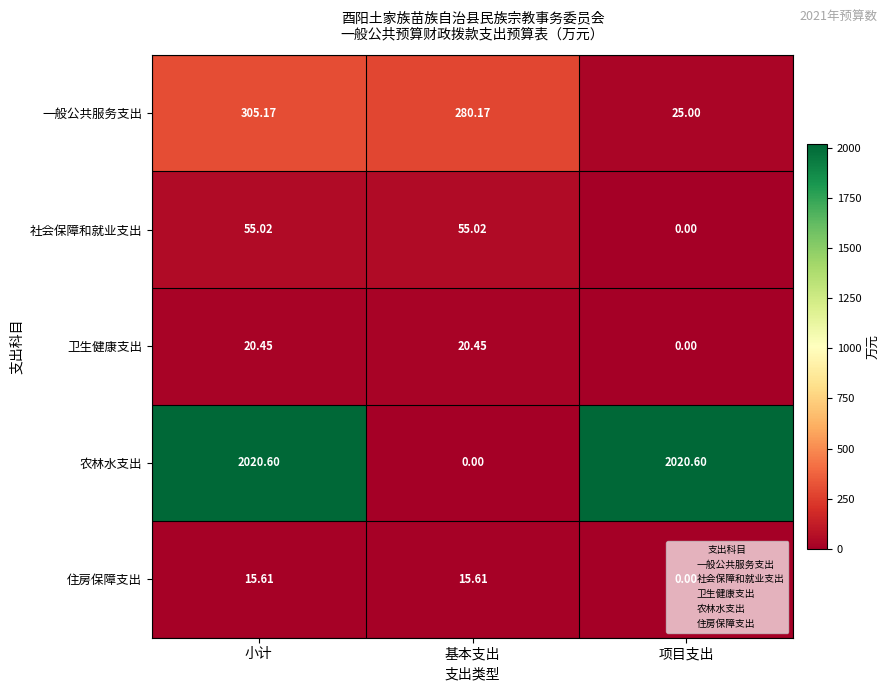

Where does the 一般公共服务支出 series first go above 280?

小计